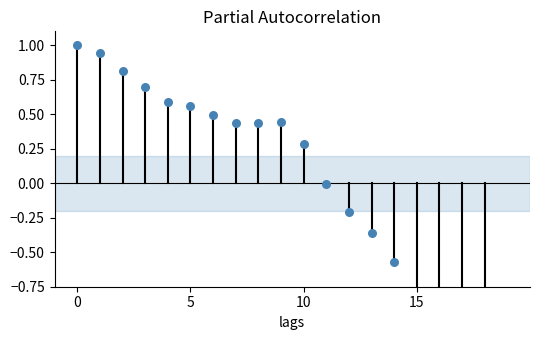

Between 11 and 6, which is larger?

6